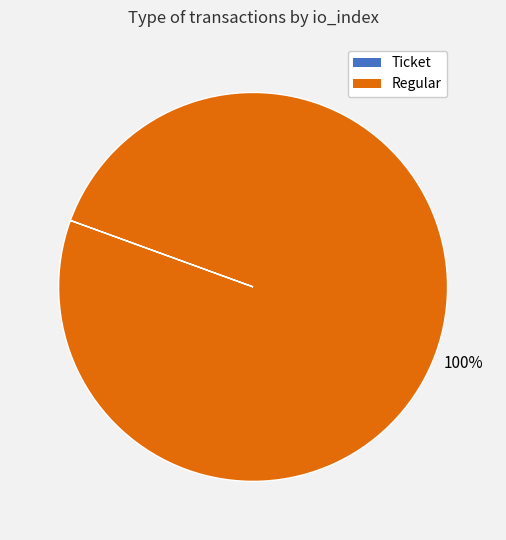

What is the largest slice in the pie chart?

Regular